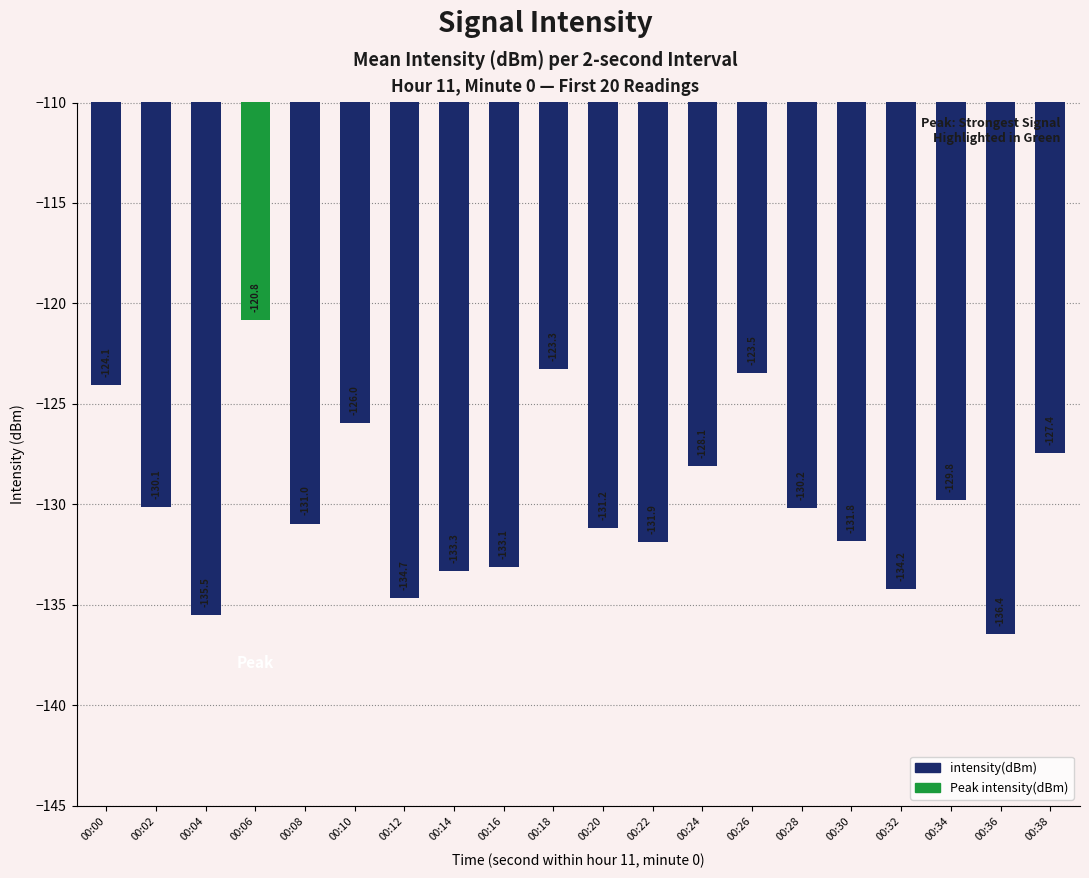

List the labels in order of value, smallest first.

00:36, 00:04, 00:12, 00:32, 00:14, 00:16, 00:22, 00:30, 00:20, 00:08, 00:28, 00:02, 00:34, 00:24, 00:38, 00:10, 00:00, 00:26, 00:18, 00:06